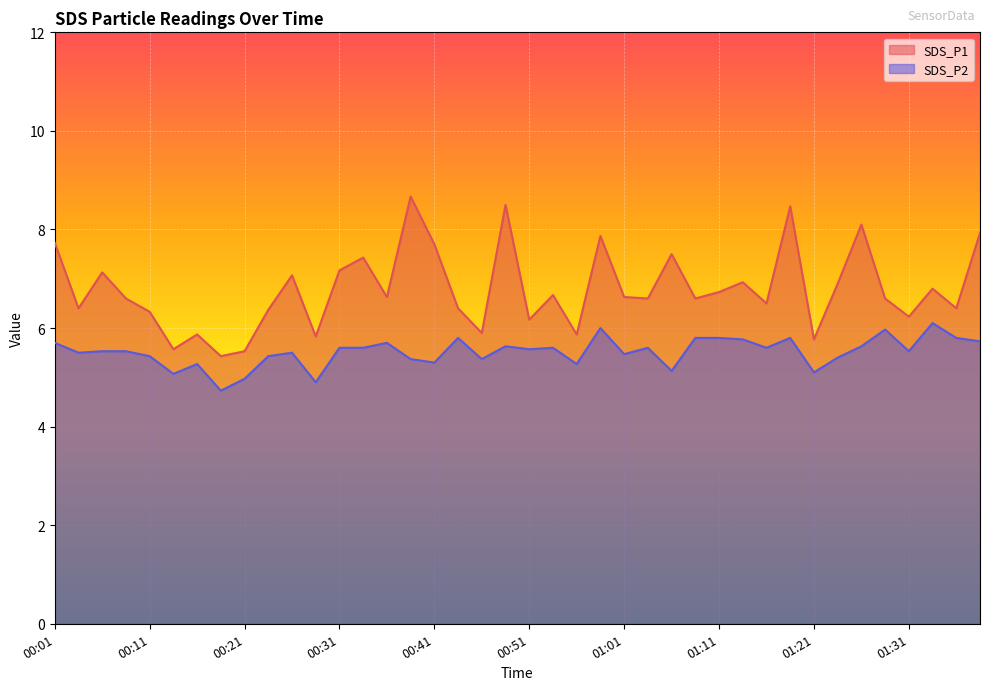

At how many categories does at least one series exceed 8?

4